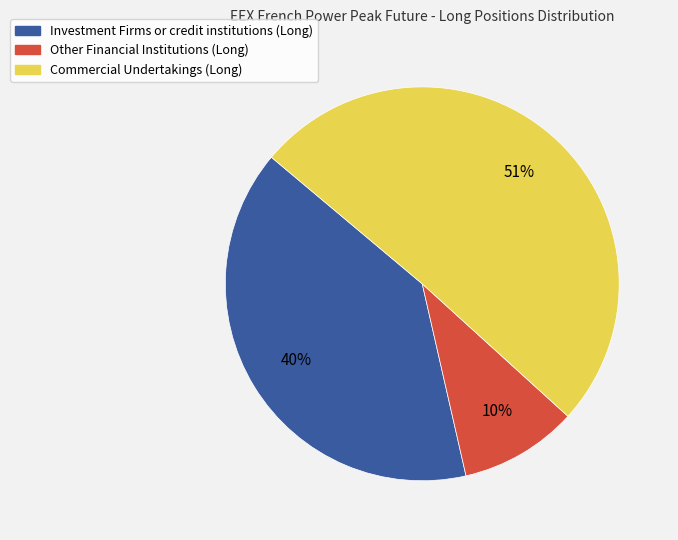

How many segments does this pie chart have?

3